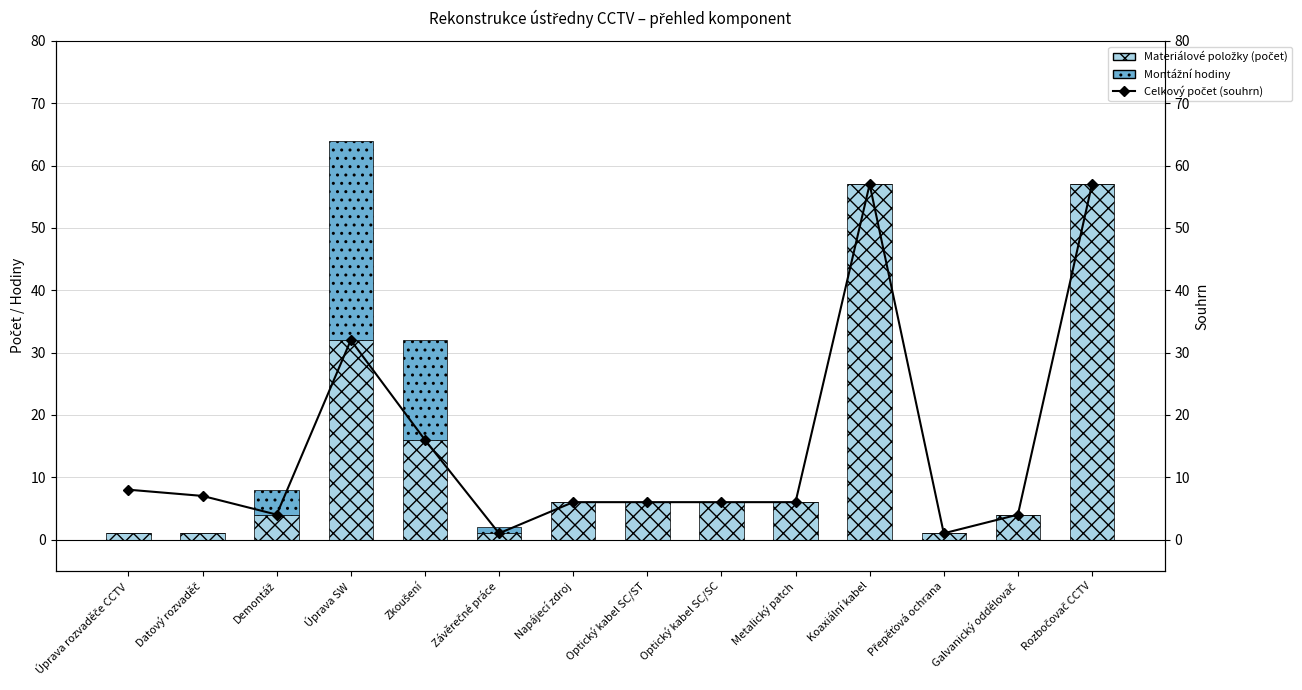

Which category has the lowest value across all series?

Úprava rozvaděče CCTV